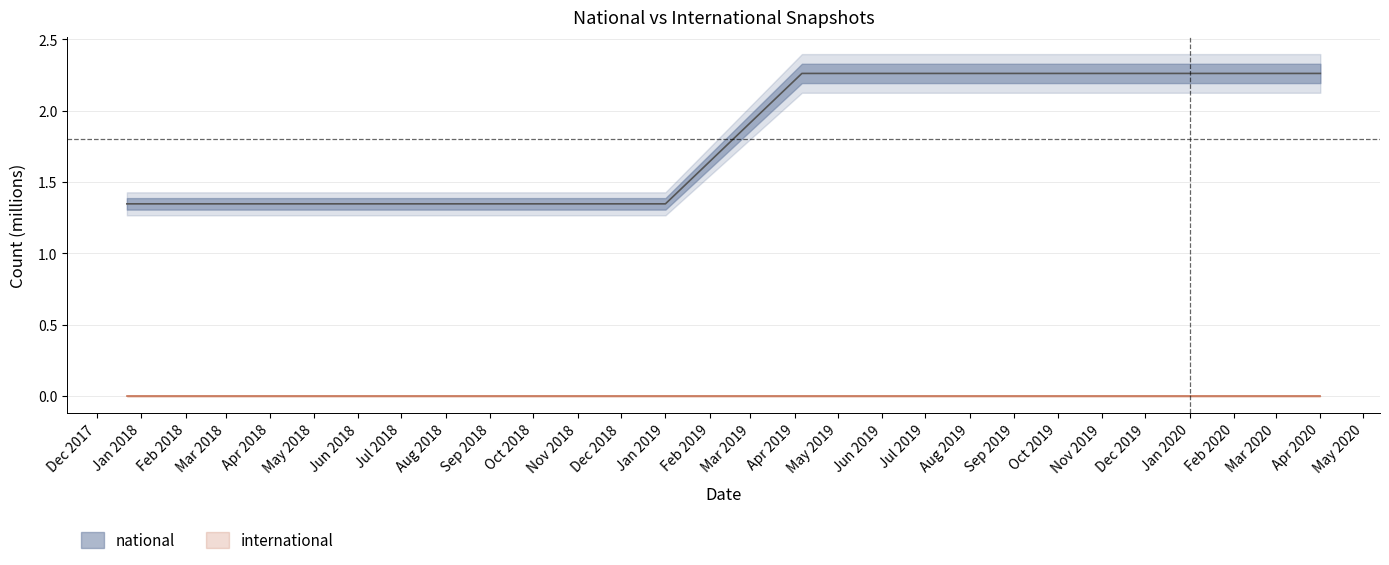

Is it true that the value at 2019-04-06 is 0.7?

False